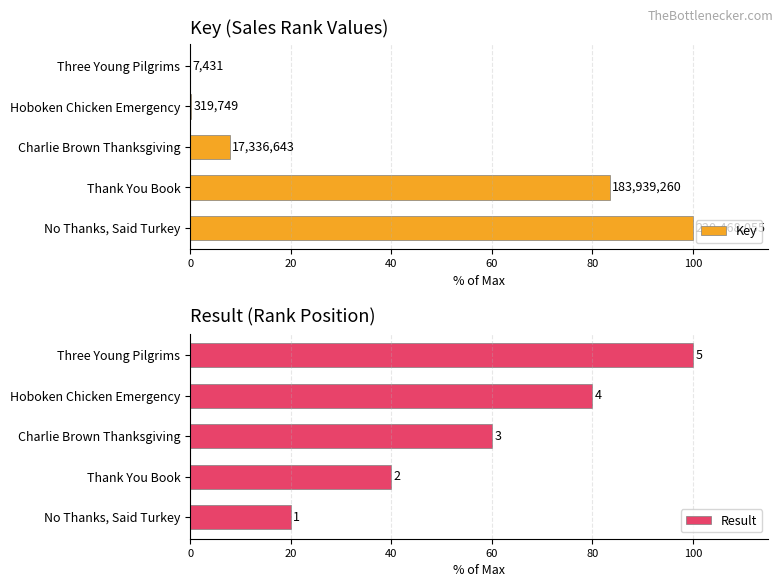

Are the bars horizontal?

Yes